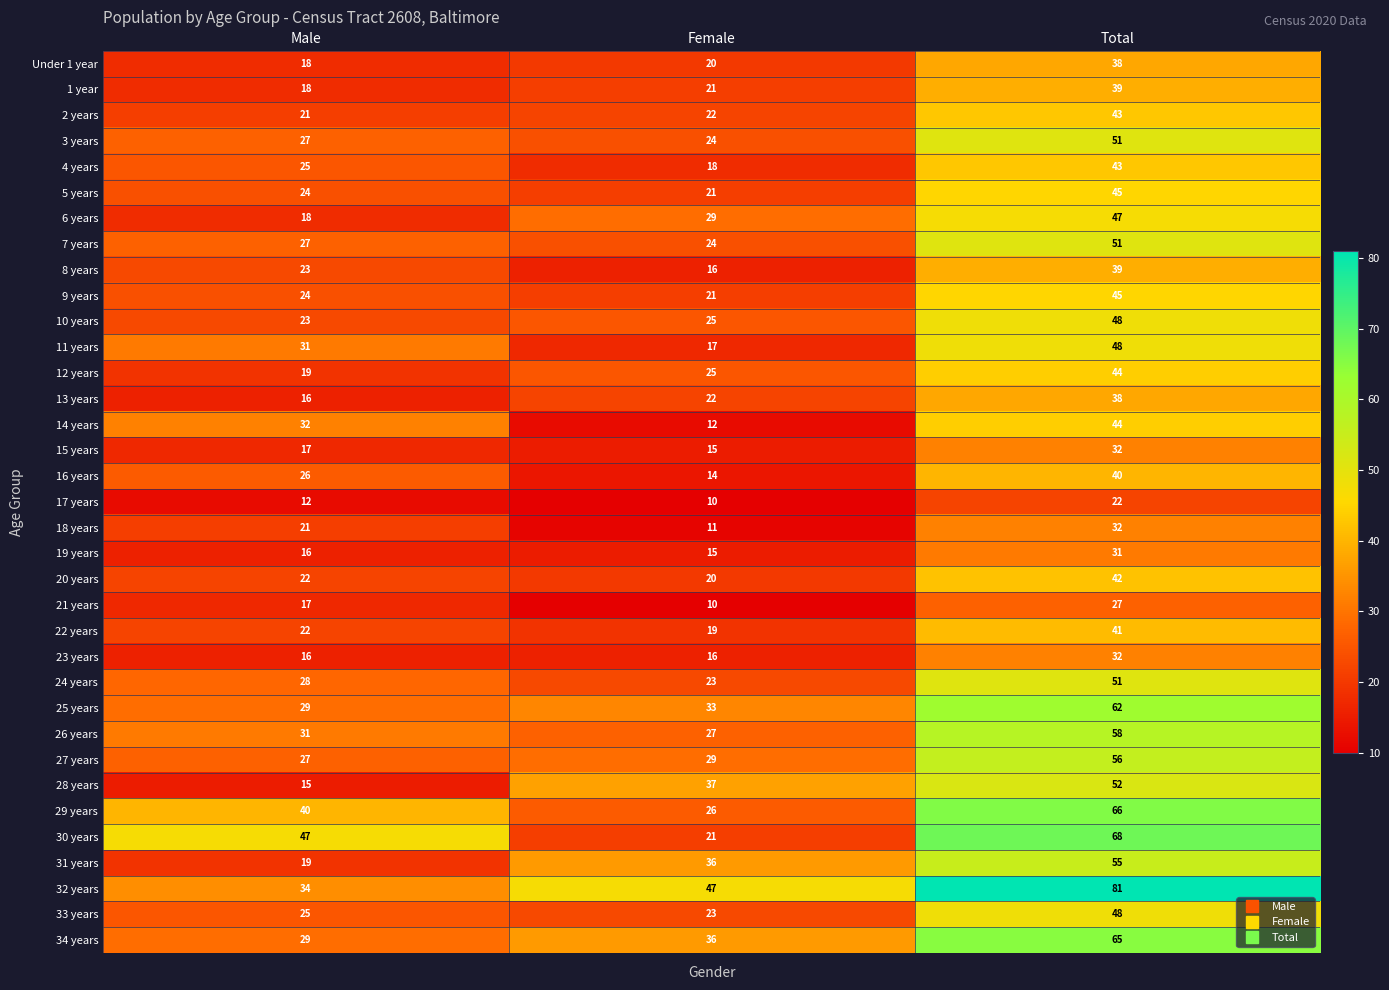

What value does the 13 years series have at Female, to the nearest 10?

20